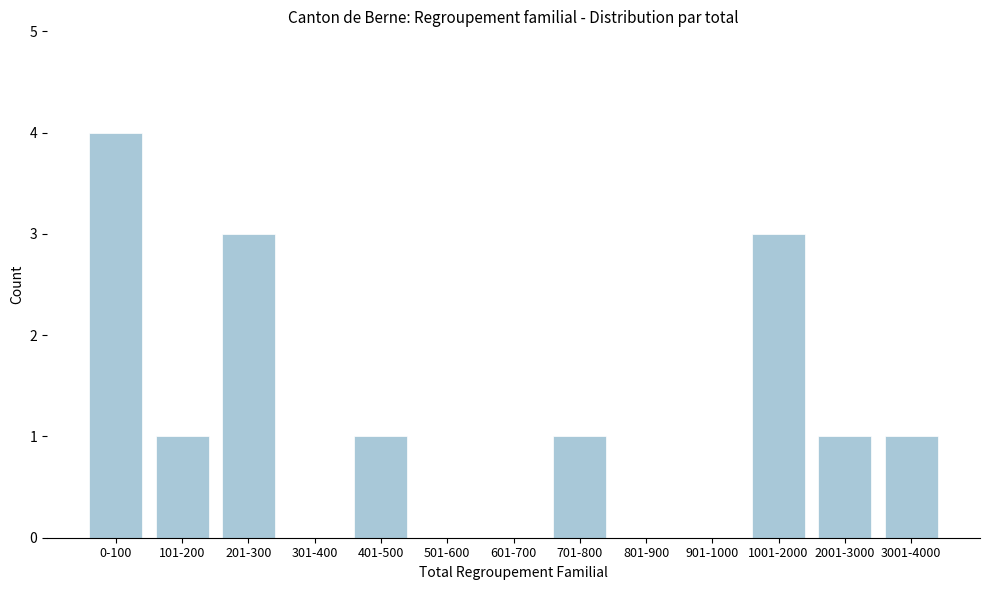

Reading left to right, transcribe all the data shown in this chart.

0-100=4	101-200=1	201-300=3	301-400=0	401-500=1	501-600=0	601-700=0	701-800=1	801-900=0	901-1000=0	1001-2000=3	2001-3000=1	3001-4000=1